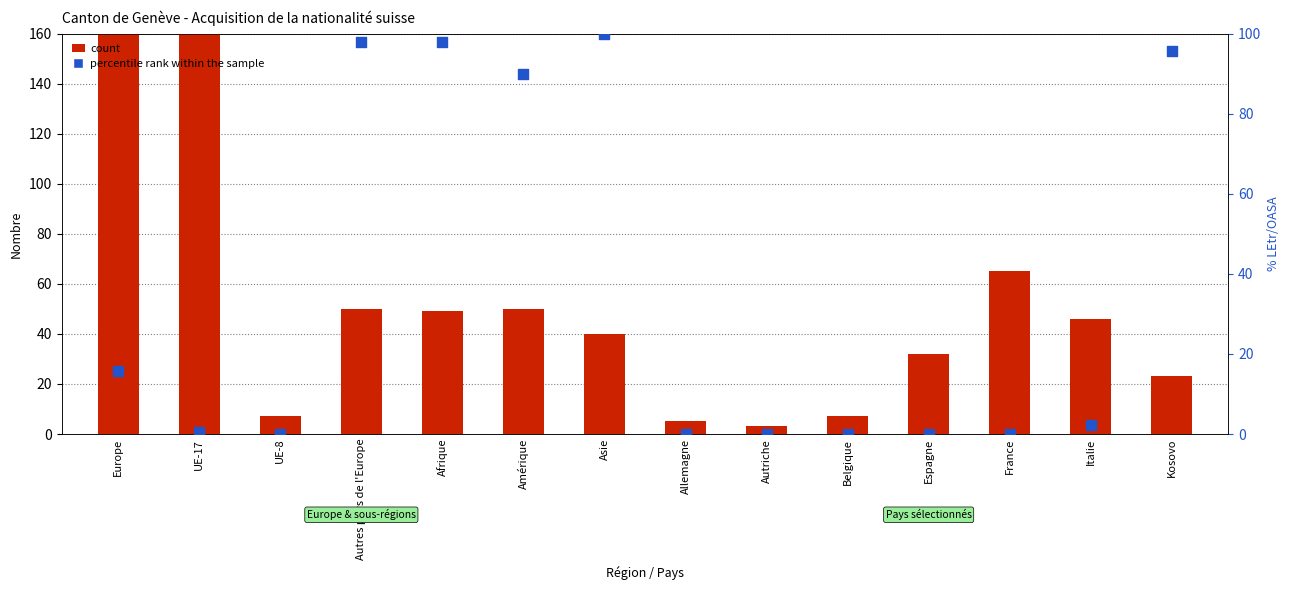

Is the value of count at UE-8 greater than the value of percentile rank within the sample at UE-17?

Yes